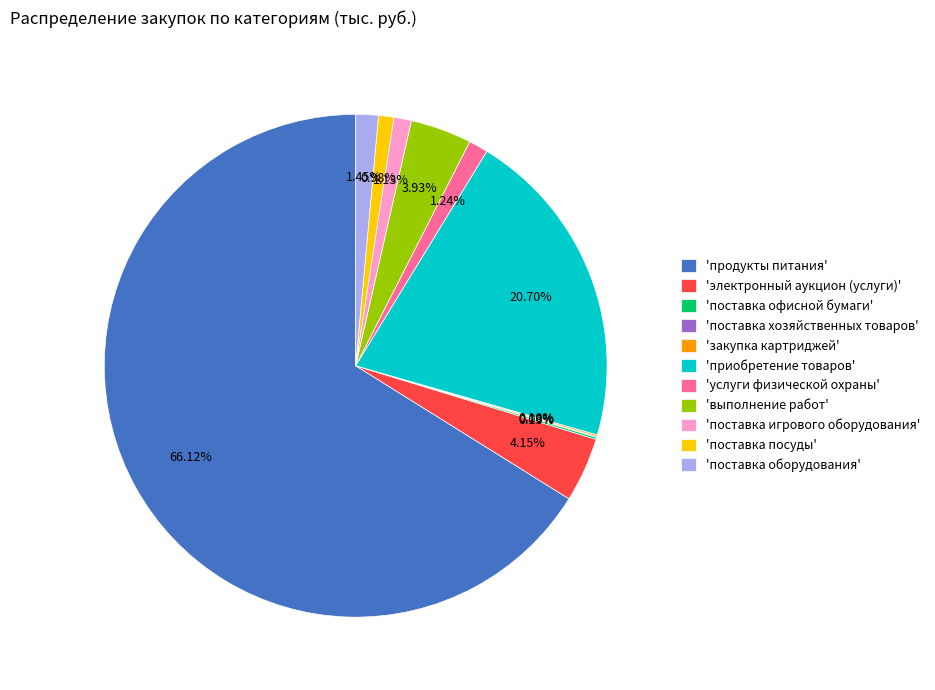

What is the majority slice?

'продукты питания'